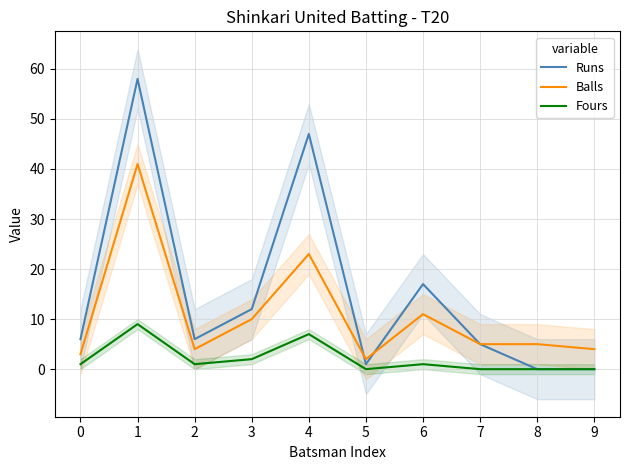

Reading left to right, transcribe all the data shown in this chart.

Runs: 0=6	1=58	2=6	3=12	4=47	5=1	6=17	7=5	8=0	9=0
Balls: 0=3	1=41	2=4	3=10	4=23	5=2	6=11	7=5	8=5	9=4
Fours: 0=1	1=9	2=1	3=2	4=7	5=0	6=1	7=0	8=0	9=0